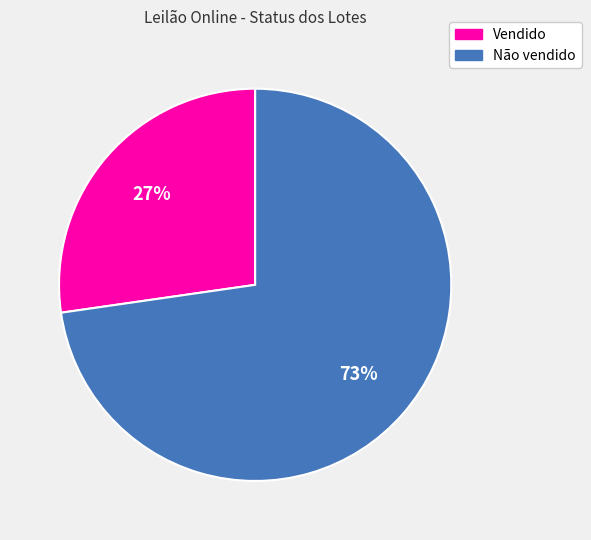

True or false: Vendido accounts for 13% of the total.

False